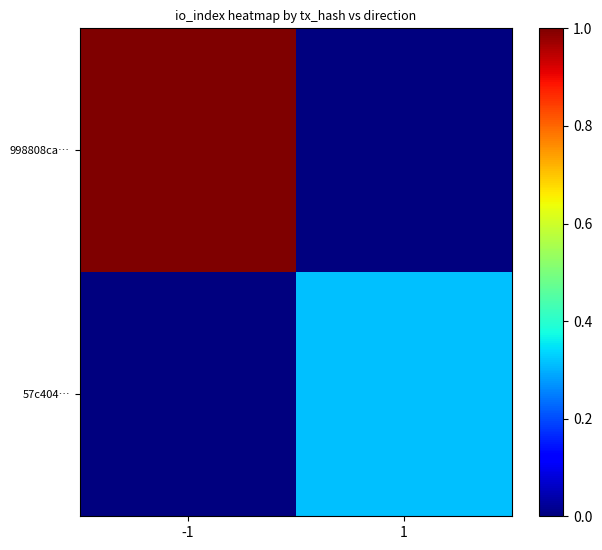

At how many categories does at least one series exceed 0?

2